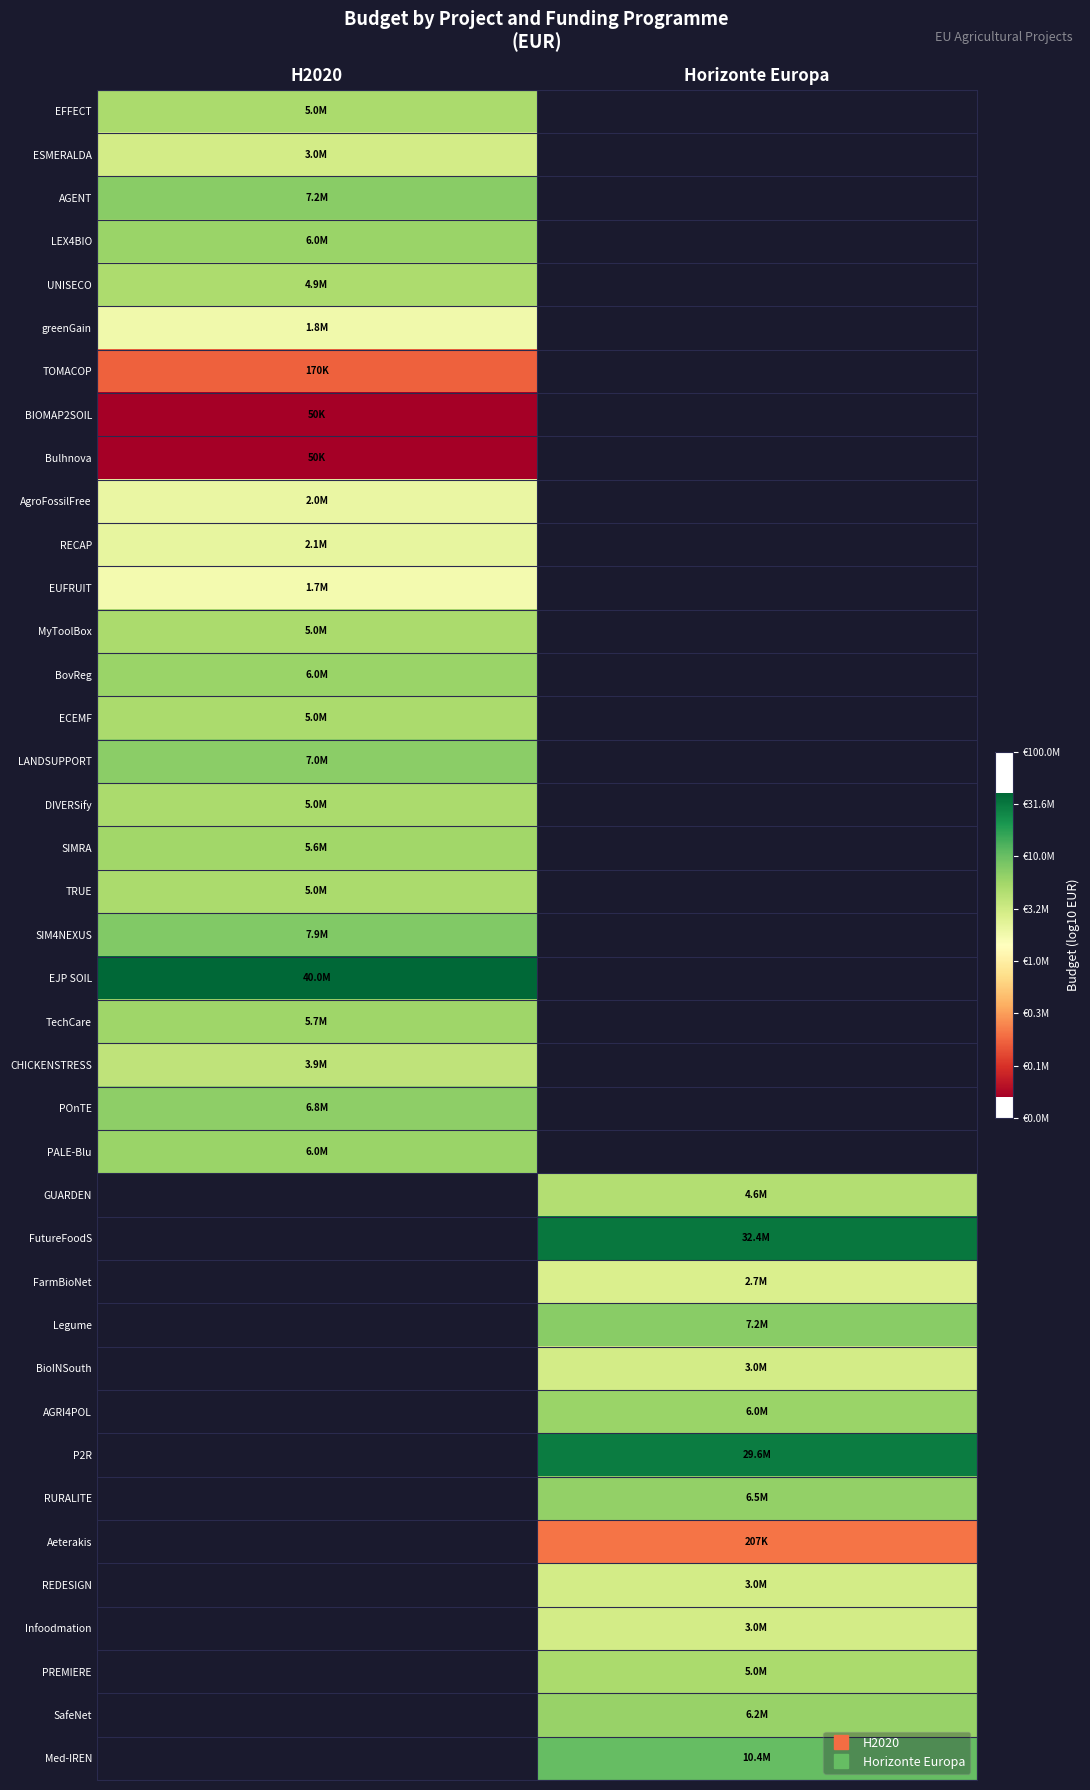

Is it true that TechCare equals 4.4 at H2020?

False